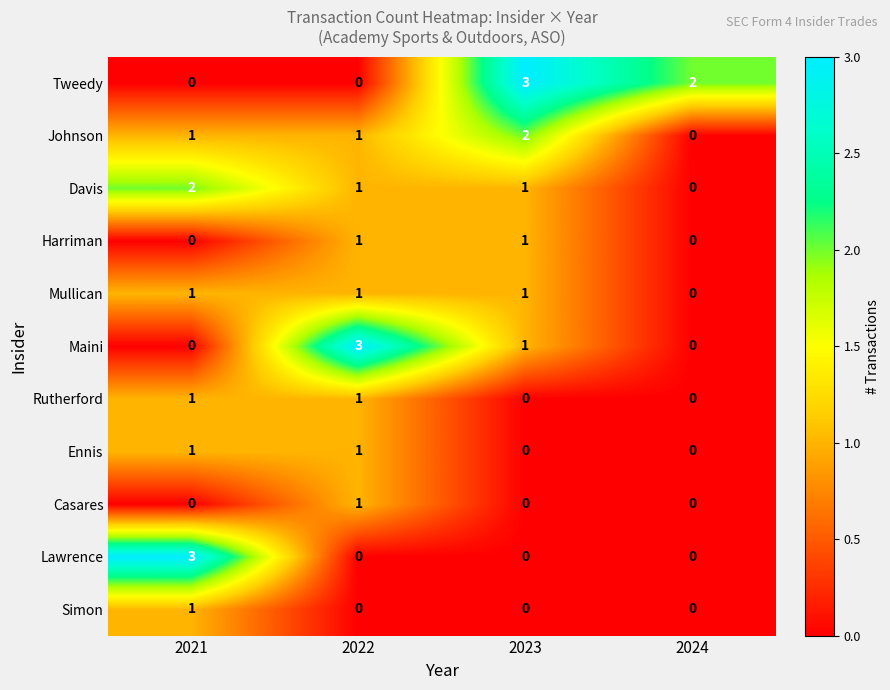

At how many categories does at least one series exceed 1?

4